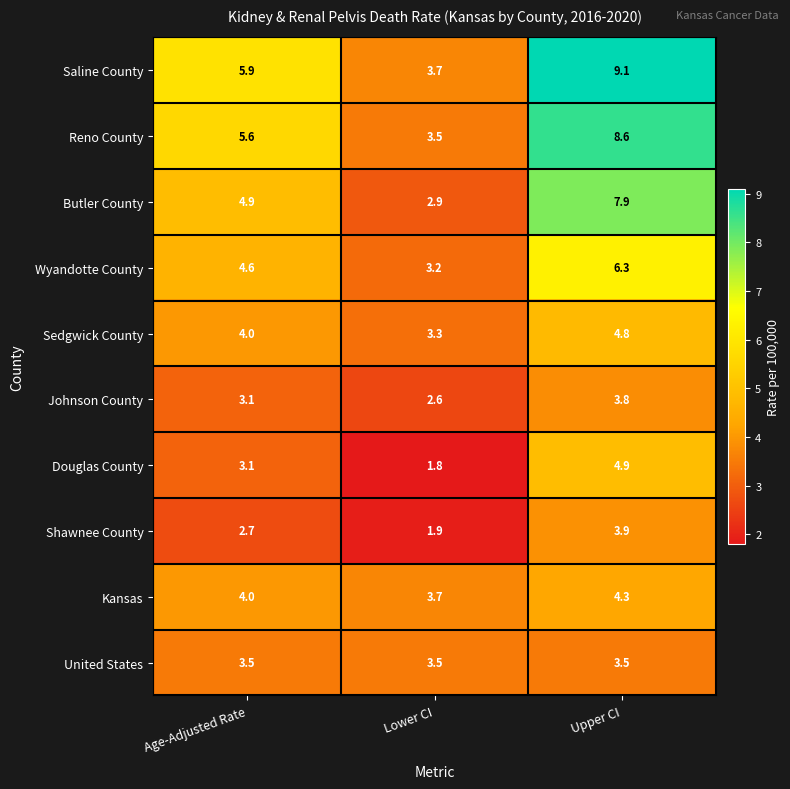

Between Lower CI and Upper CI, which series saw the biggest shift?

Saline County